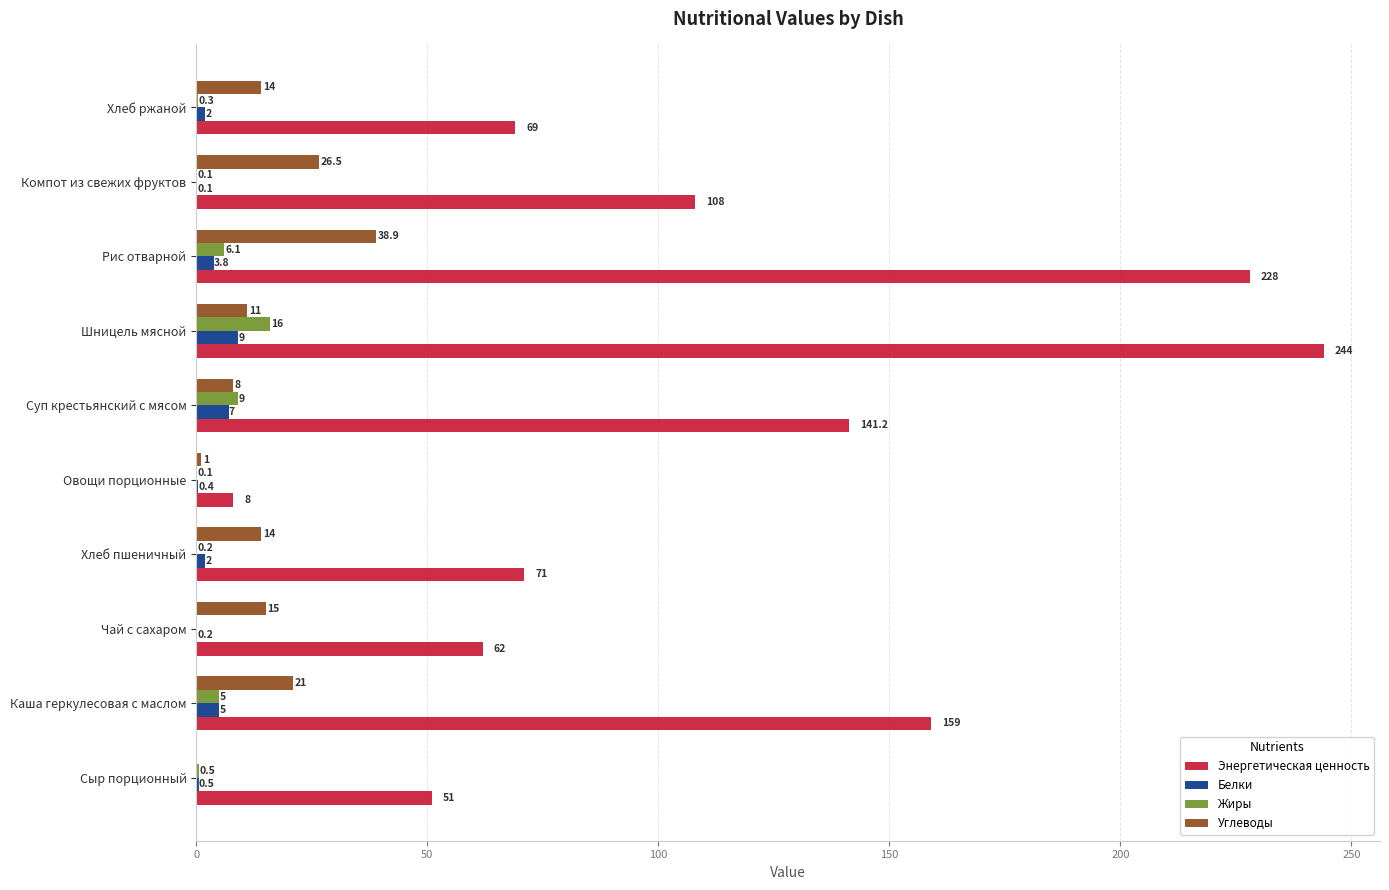

What are all the series names shown in the legend?

Энергетическая ценность, Белки, Жиры, Углеводы